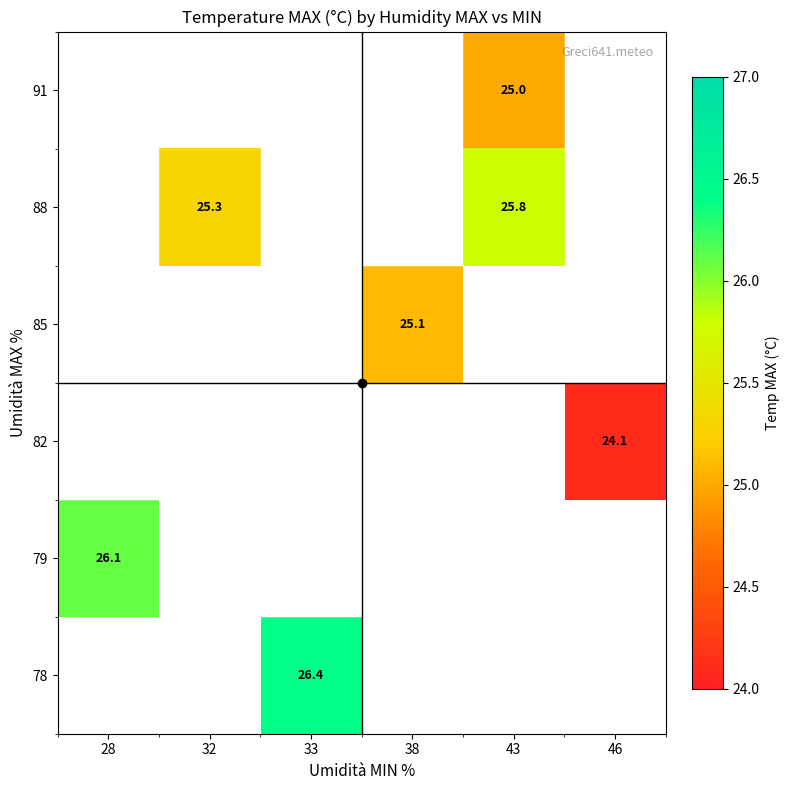

The value of 79 at 28 is 15.4. True or false?

False